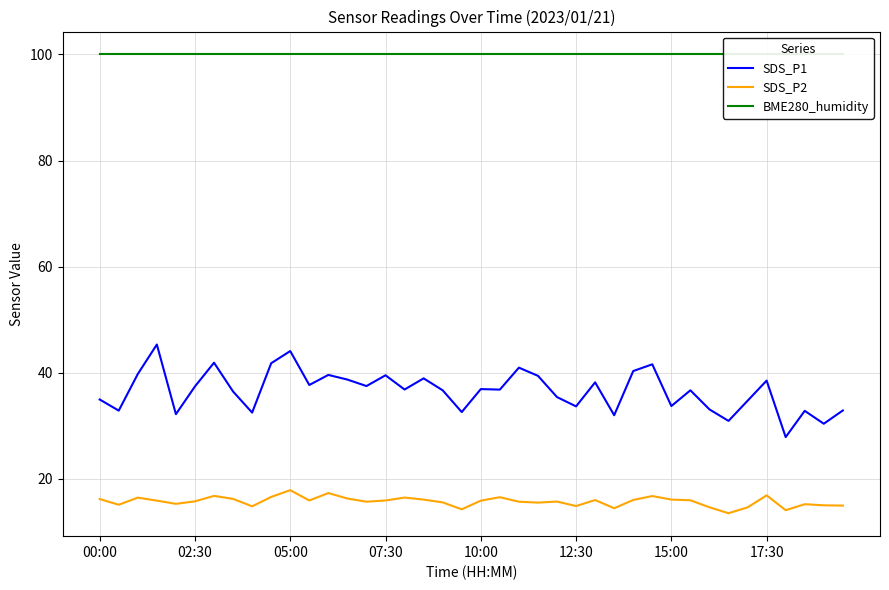

True or false: SDS_P1 and SDS_P2 intersect in this chart.

False